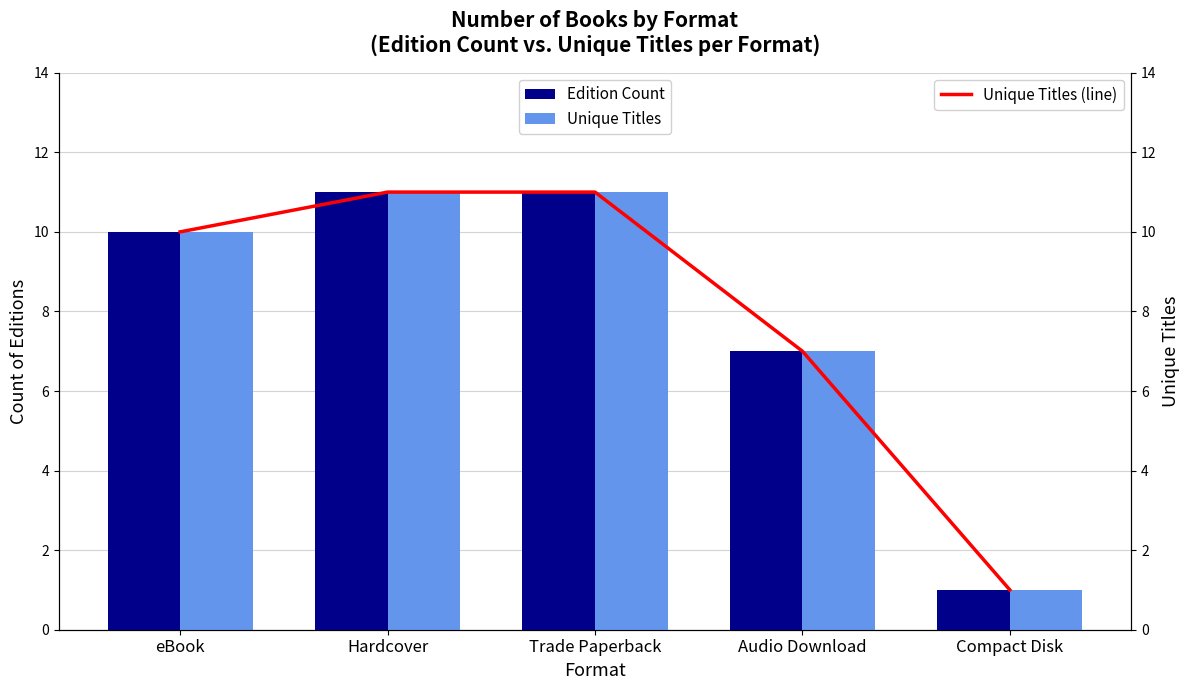

Reading right to left, what are all the values shown in this chart?

Edition Count: 1	7	11	11	10
Unique Titles: 1	7	11	11	10
Unique Titles (line): 1	7	11	11	10